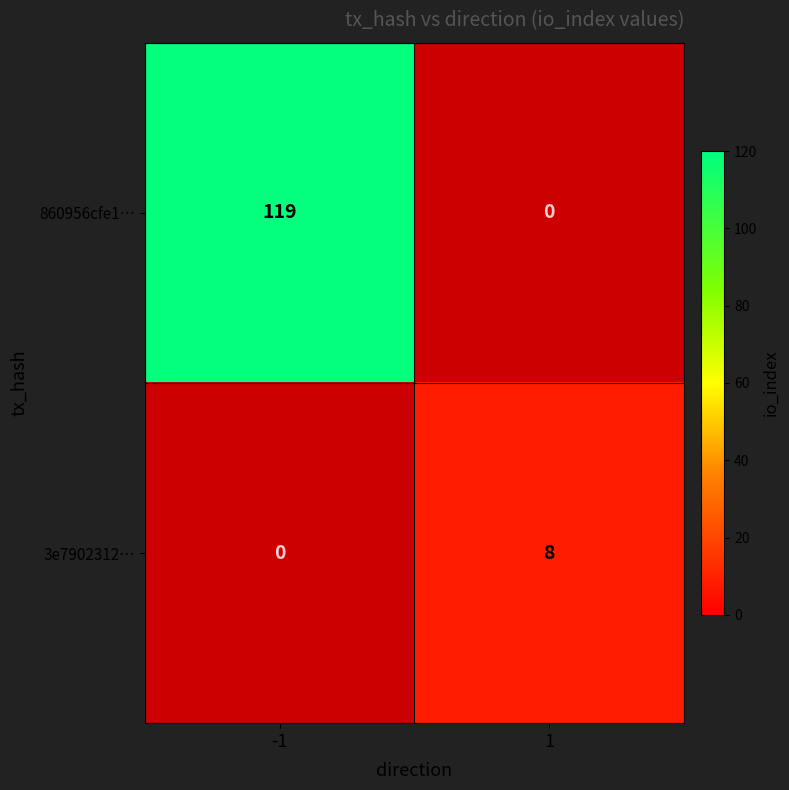

The value of 860956cfe1… at -1 is 119. True or false?

True